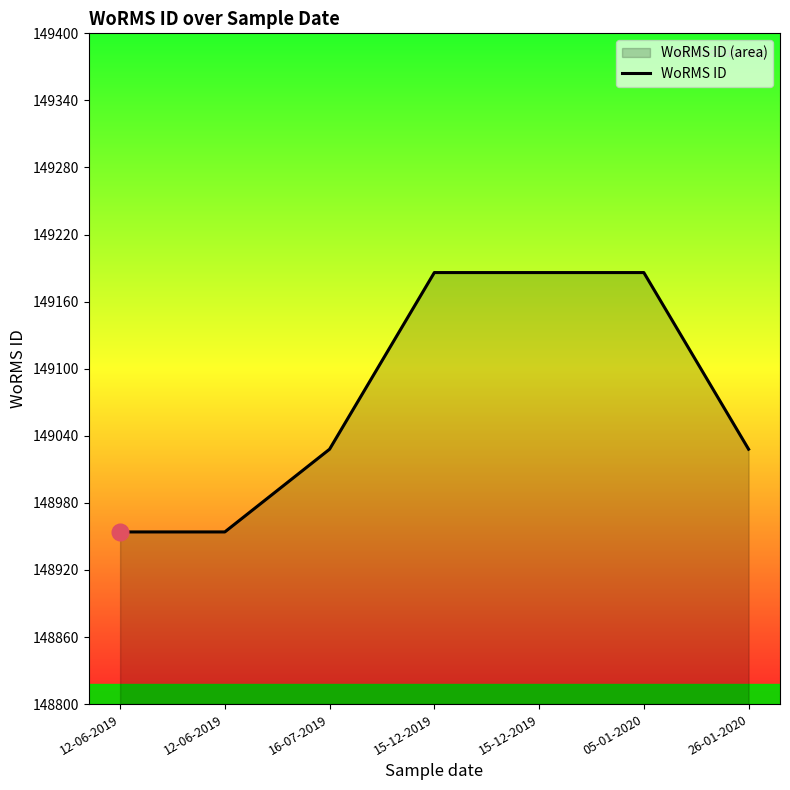

At which category does the chart reach its minimum across all series?

12-06-2019